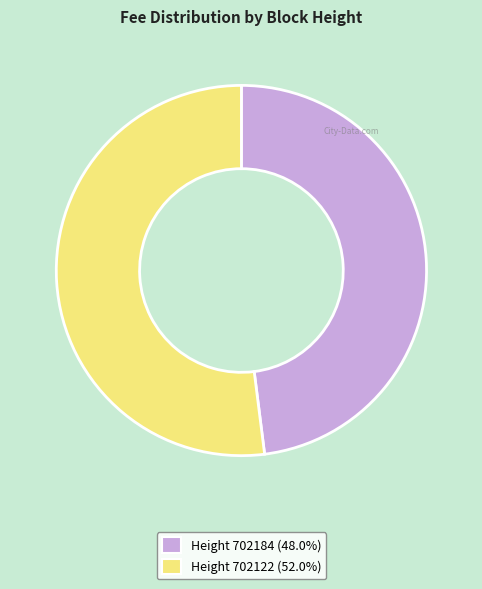

Does any single category account for the majority?

Yes